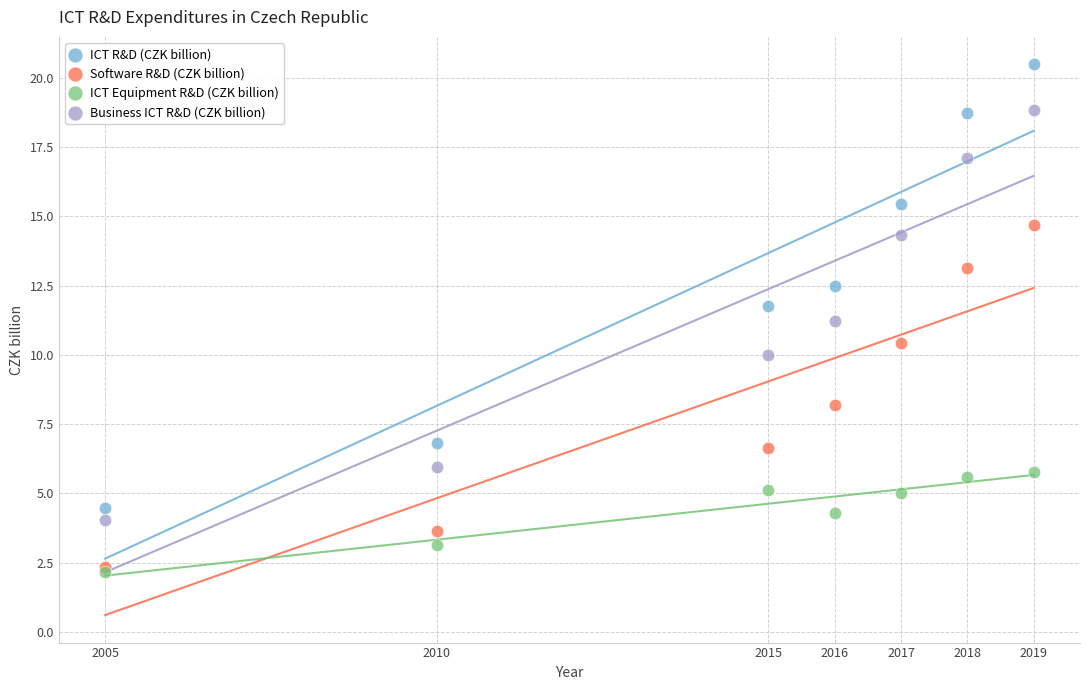

In the Business ICT R&D (CZK billion) series, what Y value is closest to 11?

11.2